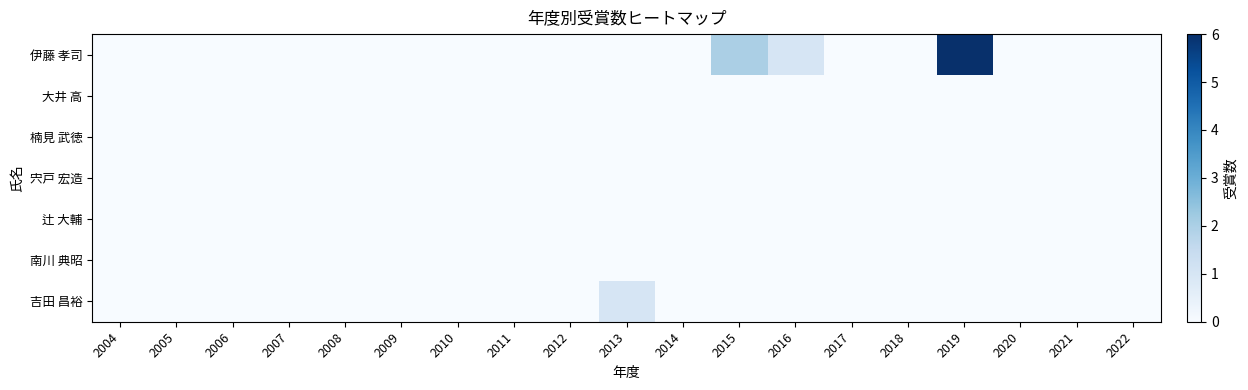

Reading left to right, list all the values displayed in this chart.

伊藤 孝司: 2004=0	2005=0	2006=0	2007=0	2008=0	2009=0	2010=0	2011=0	2012=0	2013=0	2014=0	2015=2	2016=1	2017=0	2018=0	2019=6	2020=0	2021=0	2022=0
大井 高: 2004=0	2005=0	2006=0	2007=0	2008=0	2009=0	2010=0	2011=0	2012=0	2013=0	2014=0	2015=0	2016=0	2017=0	2018=0	2019=0	2020=0	2021=0	2022=0
楠見 武徳: 2004=0	2005=0	2006=0	2007=0	2008=0	2009=0	2010=0	2011=0	2012=0	2013=0	2014=0	2015=0	2016=0	2017=0	2018=0	2019=0	2020=0	2021=0	2022=0
宍戸 宏造: 2004=0	2005=0	2006=0	2007=0	2008=0	2009=0	2010=0	2011=0	2012=0	2013=0	2014=0	2015=0	2016=0	2017=0	2018=0	2019=0	2020=0	2021=0	2022=0
辻 大輔: 2004=0	2005=0	2006=0	2007=0	2008=0	2009=0	2010=0	2011=0	2012=0	2013=0	2014=0	2015=0	2016=0	2017=0	2018=0	2019=0	2020=0	2021=0	2022=0
南川 典昭: 2004=0	2005=0	2006=0	2007=0	2008=0	2009=0	2010=0	2011=0	2012=0	2013=0	2014=0	2015=0	2016=0	2017=0	2018=0	2019=0	2020=0	2021=0	2022=0
吉田 昌裕: 2004=0	2005=0	2006=0	2007=0	2008=0	2009=0	2010=0	2011=0	2012=0	2013=1	2014=0	2015=0	2016=0	2017=0	2018=0	2019=0	2020=0	2021=0	2022=0